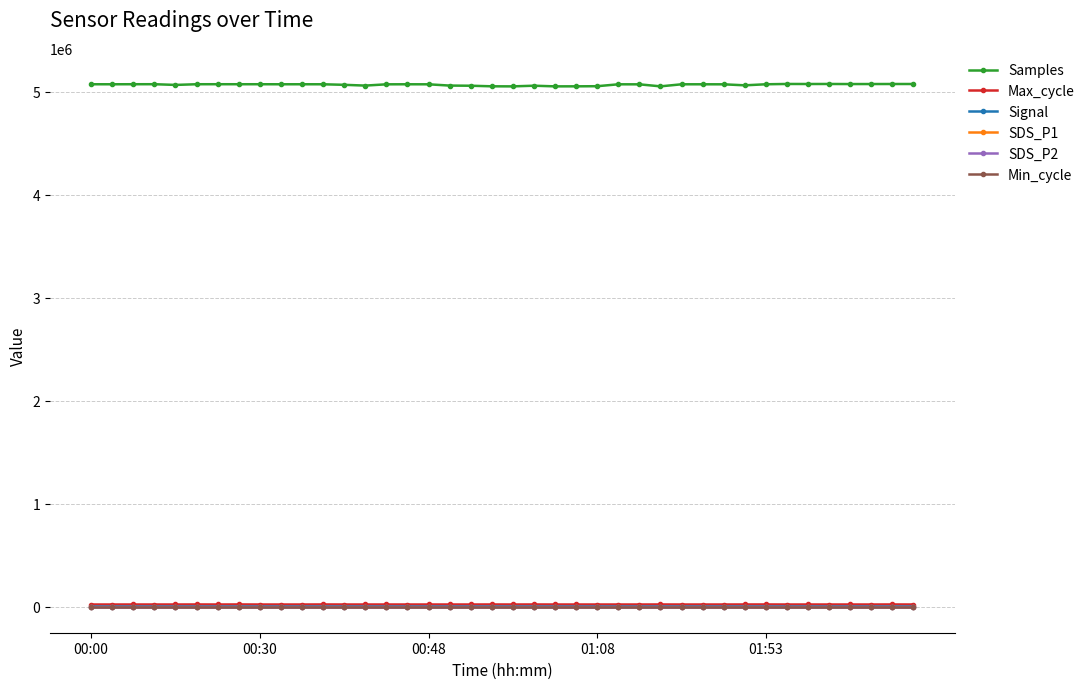

Is this an area chart (filled region under the line)?

No